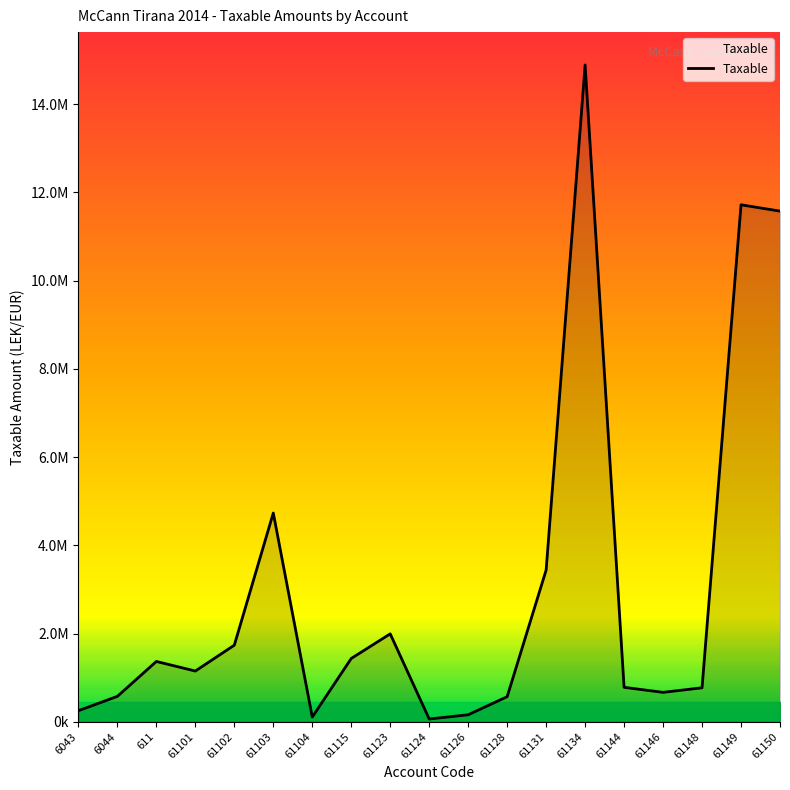

Is this an area chart (filled region under the line)?

Yes